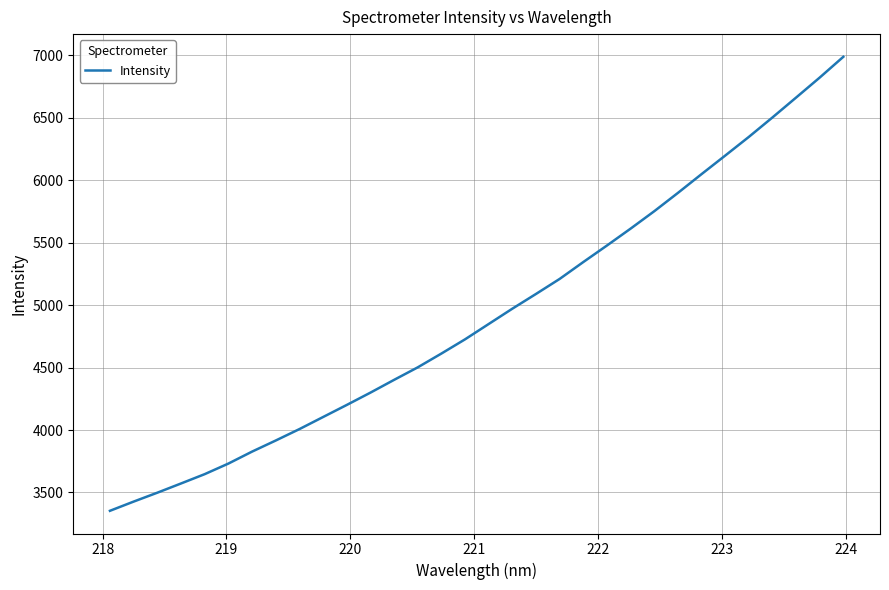

What is the difference between the second highest and second lowest values?

3395.9